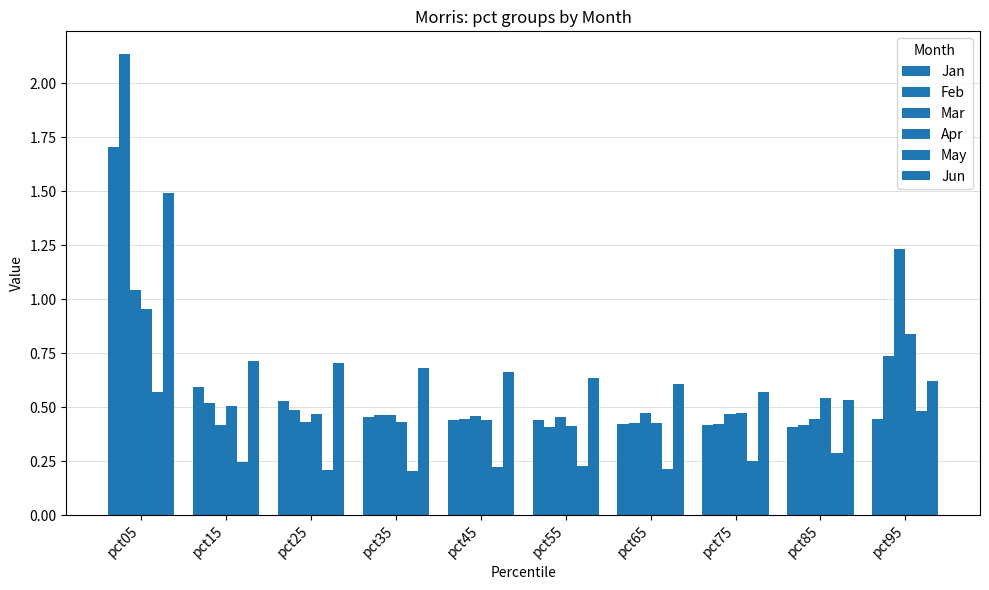

What is the average value of the Jun series?

0.7